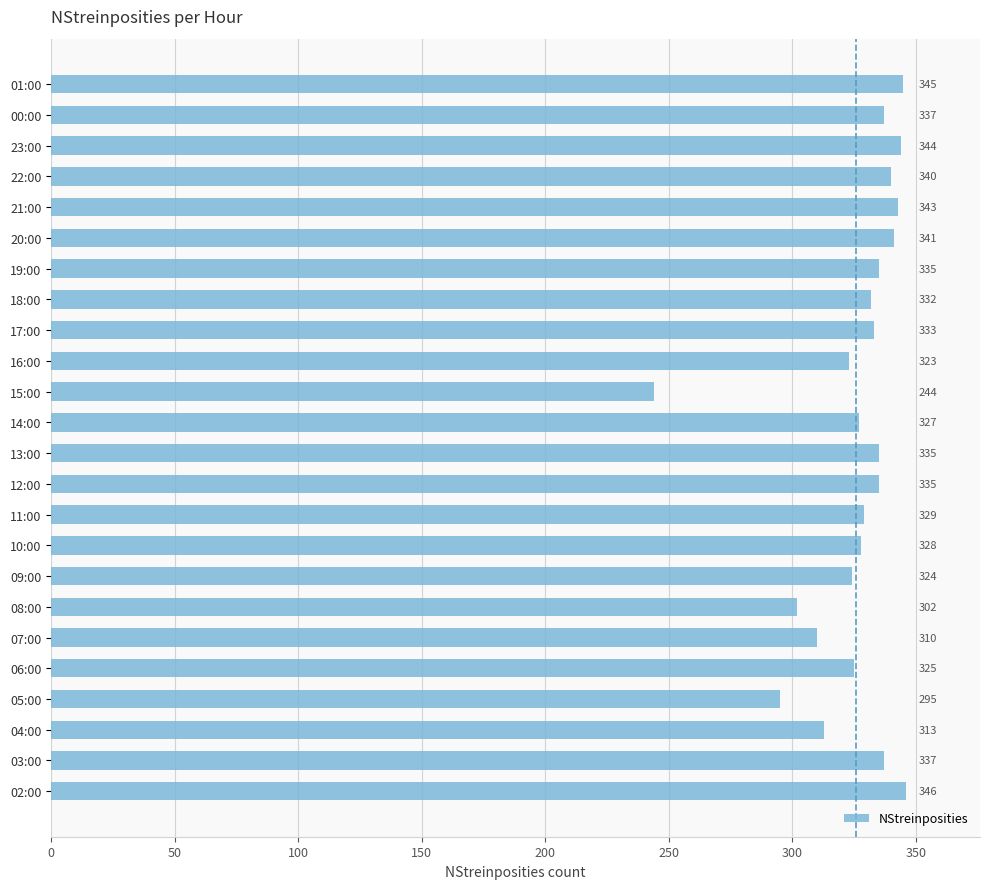

What is the sum of all values?

7823